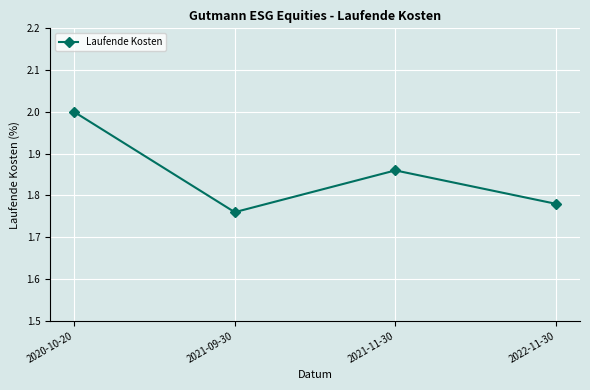

Where is the first local minimum?

2021-09-30